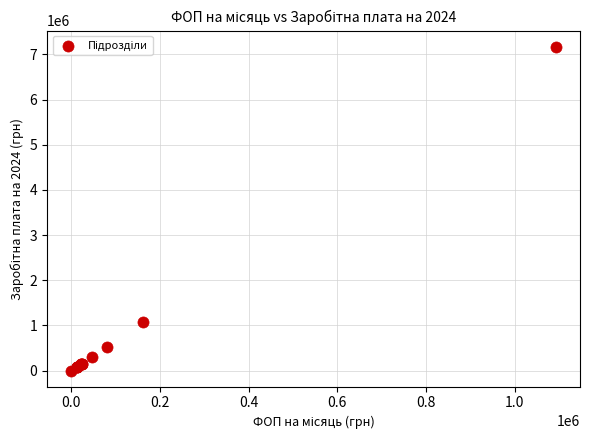

What Y value in the scatter plot is closest to 3585100?

1067792